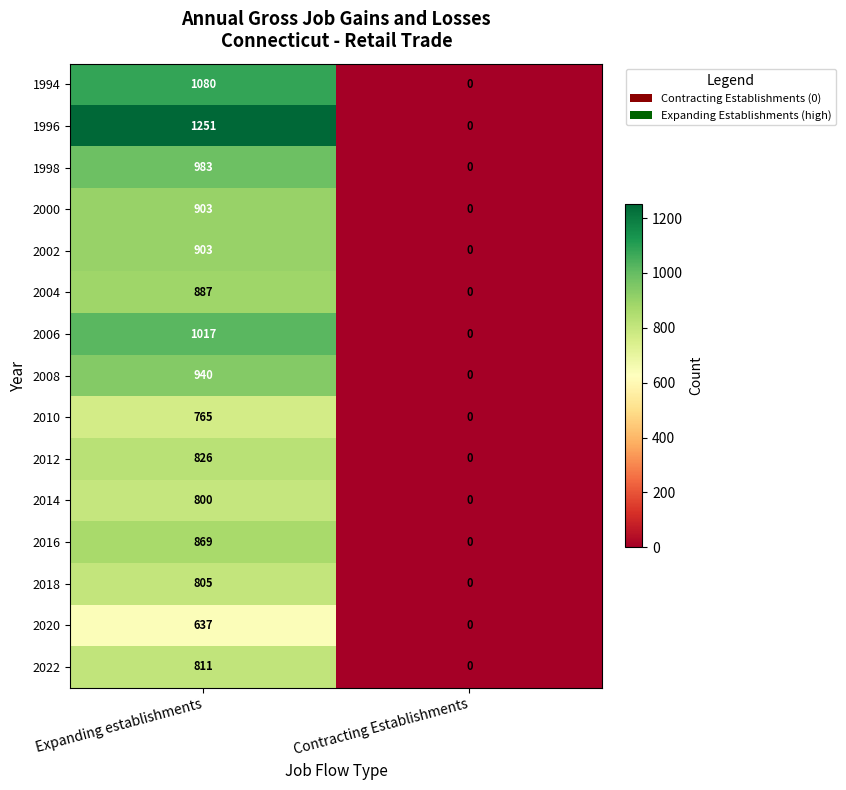

Reading left to right, list all the values displayed in this chart.

1994: Expanding establishments=1080	Contracting Establishments=0
1996: Expanding establishments=1251	Contracting Establishments=0
1998: Expanding establishments=983	Contracting Establishments=0
2000: Expanding establishments=903	Contracting Establishments=0
2002: Expanding establishments=903	Contracting Establishments=0
2004: Expanding establishments=887	Contracting Establishments=0
2006: Expanding establishments=1017	Contracting Establishments=0
2008: Expanding establishments=940	Contracting Establishments=0
2010: Expanding establishments=765	Contracting Establishments=0
2012: Expanding establishments=826	Contracting Establishments=0
2014: Expanding establishments=800	Contracting Establishments=0
2016: Expanding establishments=869	Contracting Establishments=0
2018: Expanding establishments=805	Contracting Establishments=0
2020: Expanding establishments=637	Contracting Establishments=0
2022: Expanding establishments=811	Contracting Establishments=0